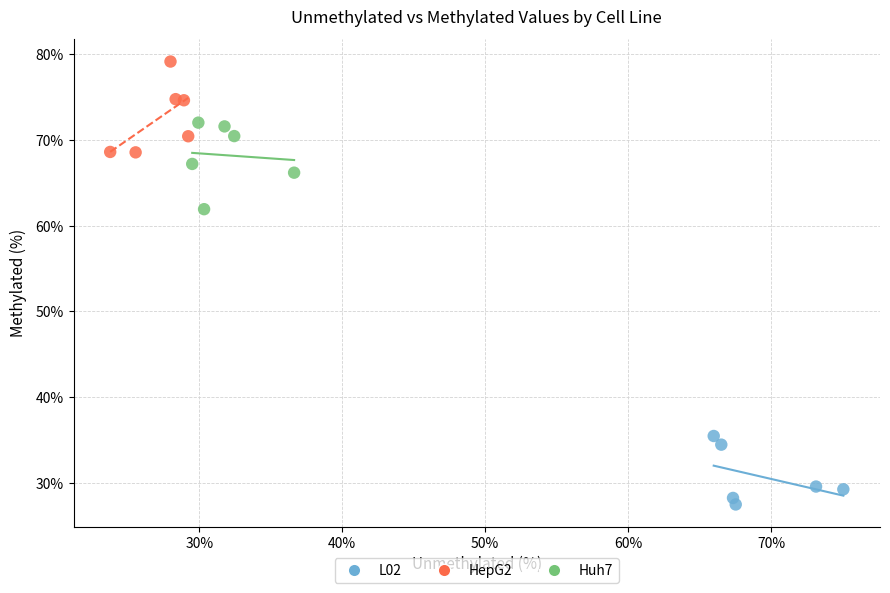

Which series contains the lowest Y value?

L02